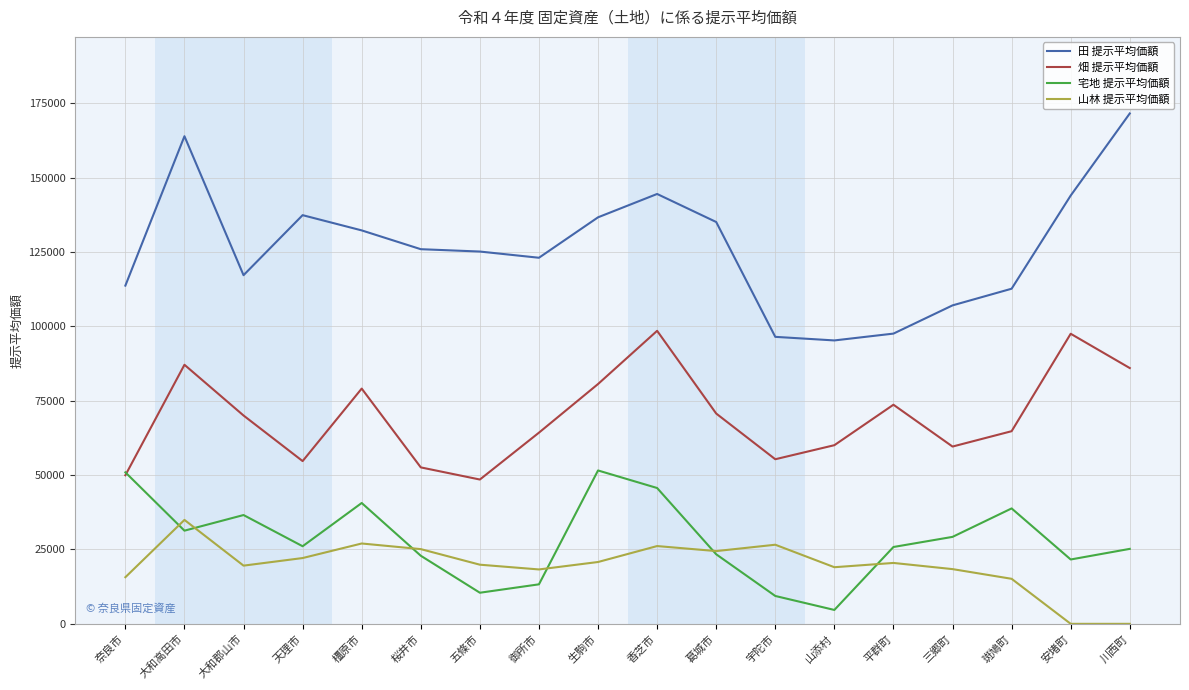

Which series has the largest range (max minus min)?

田 提示平均価額